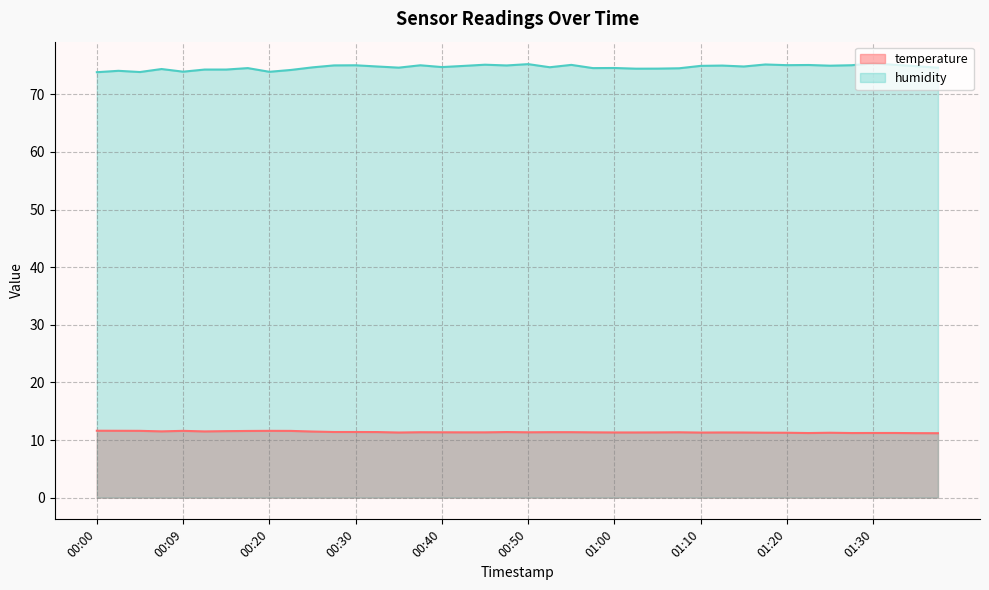

In humidity, how many points are higher than both neighbors (excluding endpoints)?

13